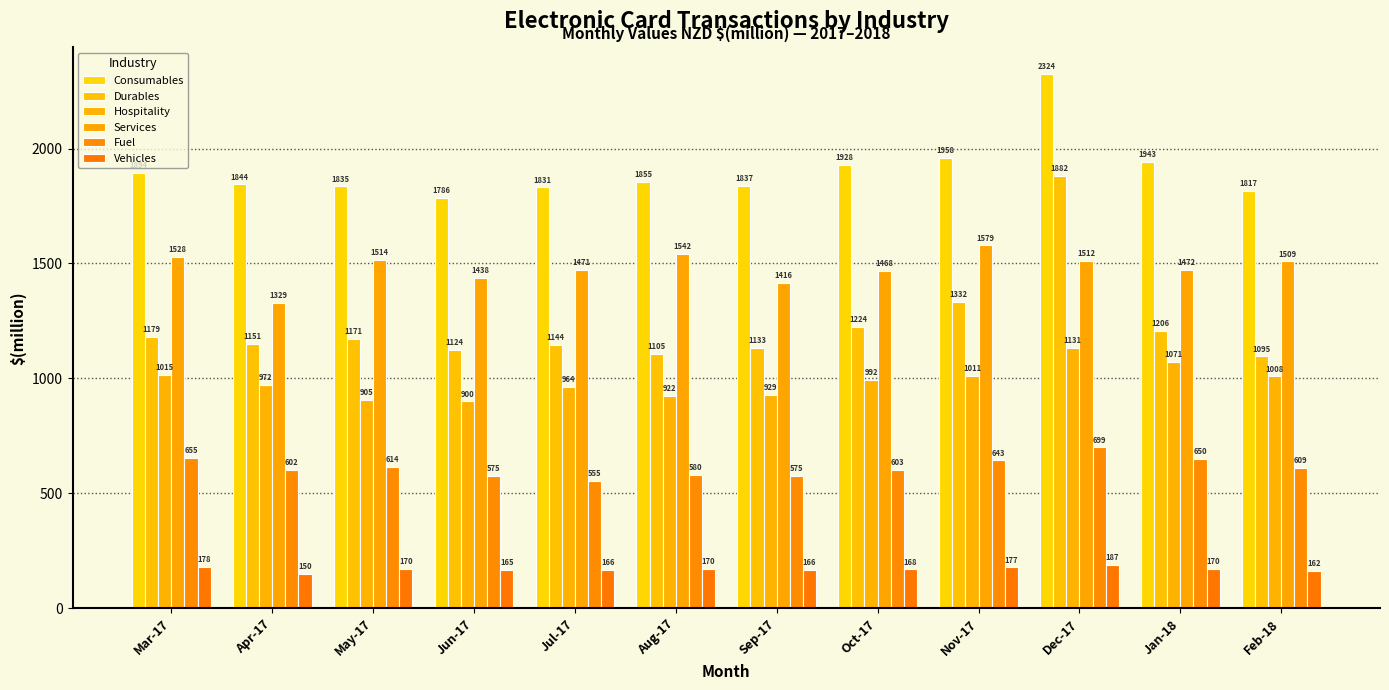

Are the bars grouped side by side (vs. stacked)?

Yes